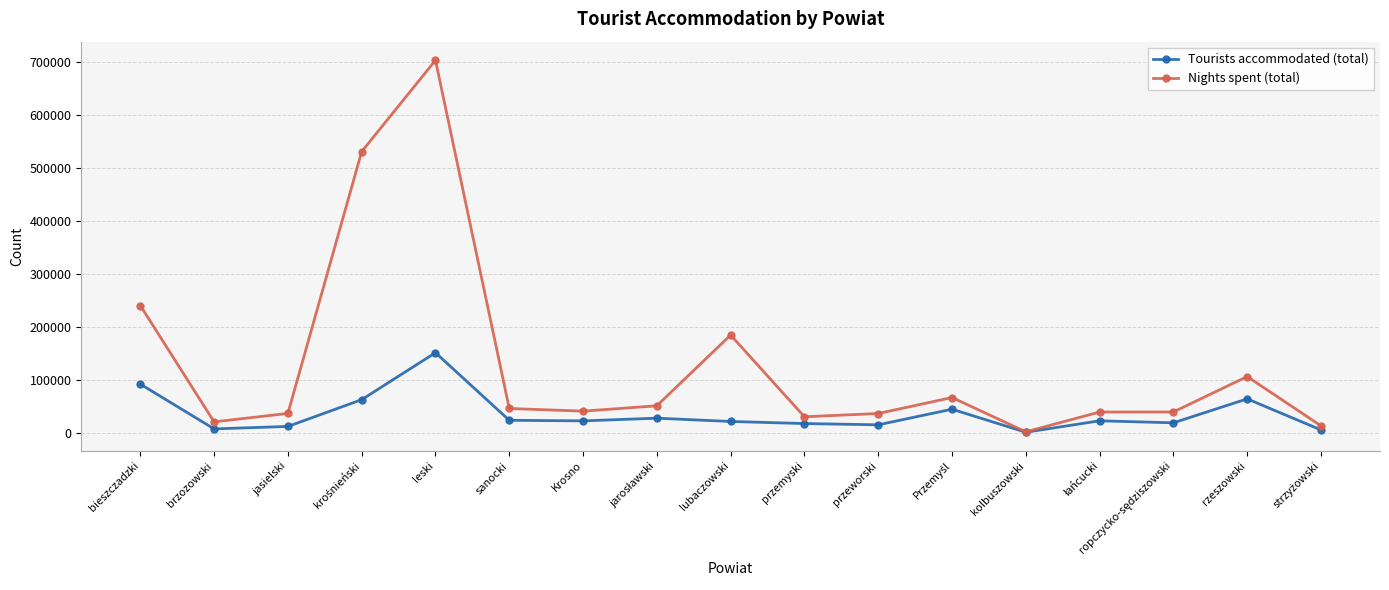

What is the value of the Tourists accommodated (total) point at the 13th from the left?

1258